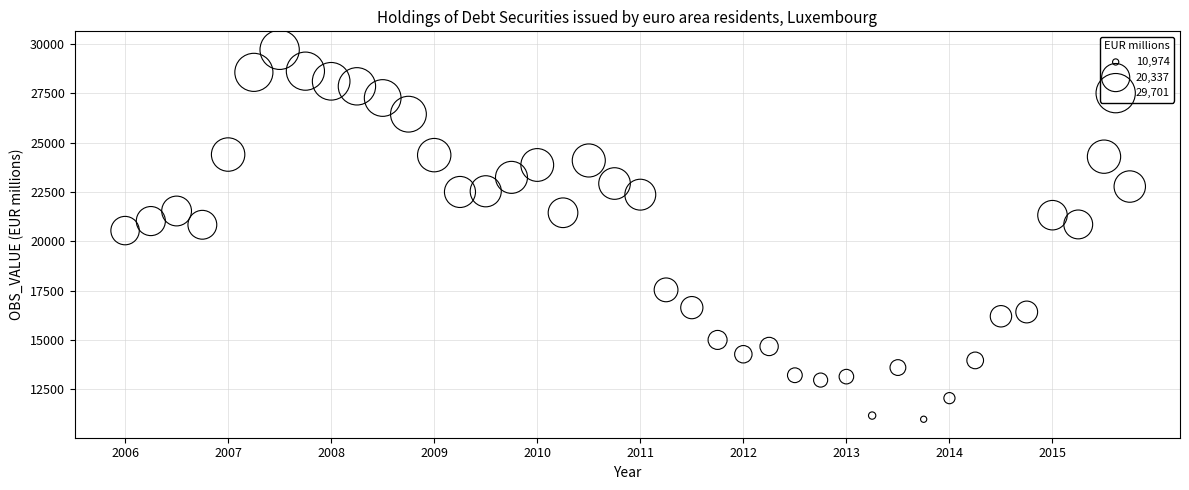

What is the range of Y values (max minus min)?

18727